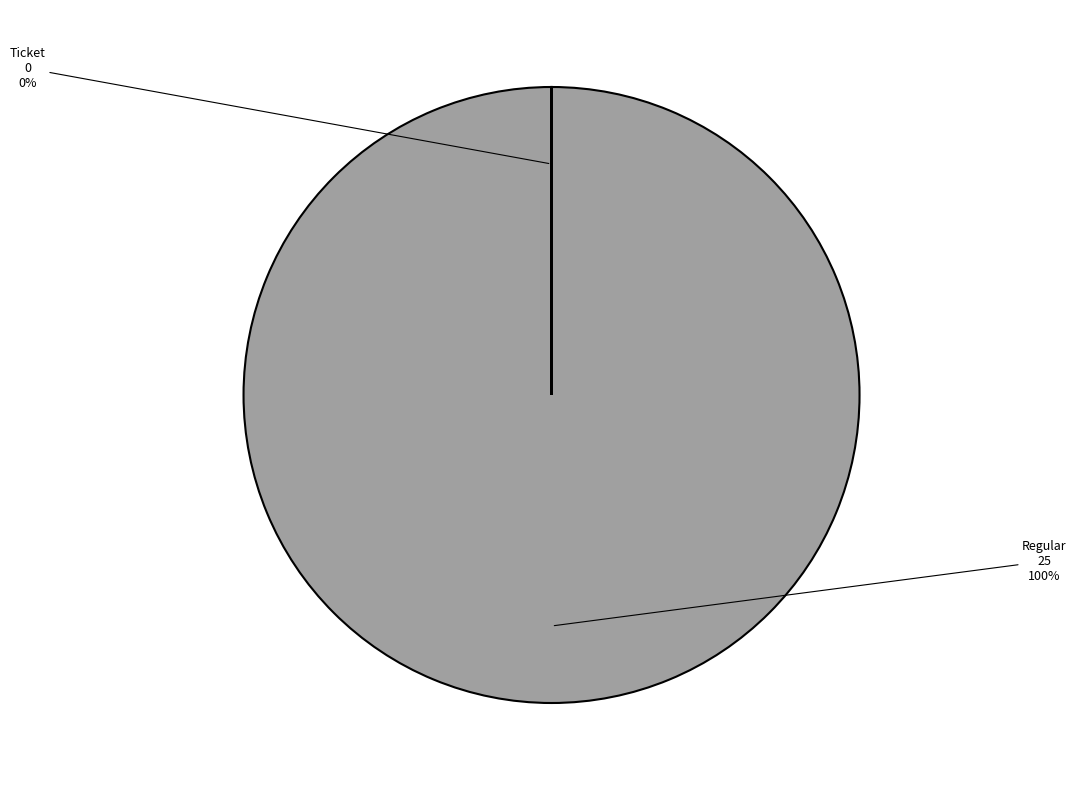

Does any single category account for the majority?

Yes